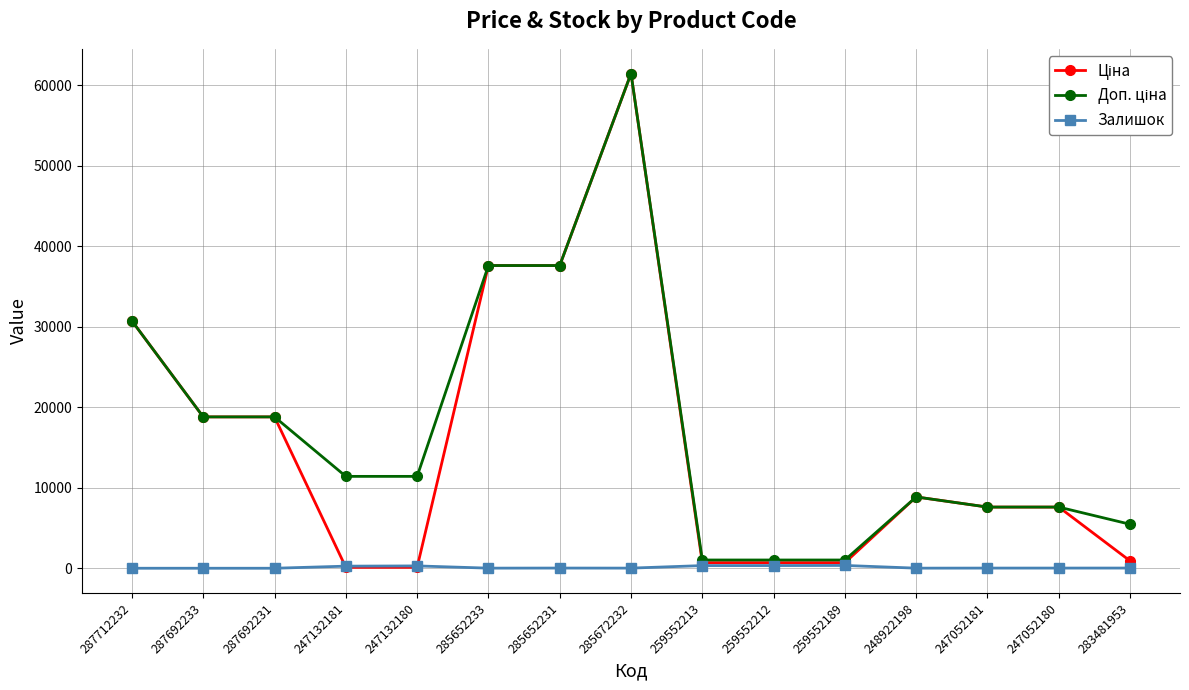

At which category is the sum across all series the highest?

285672232